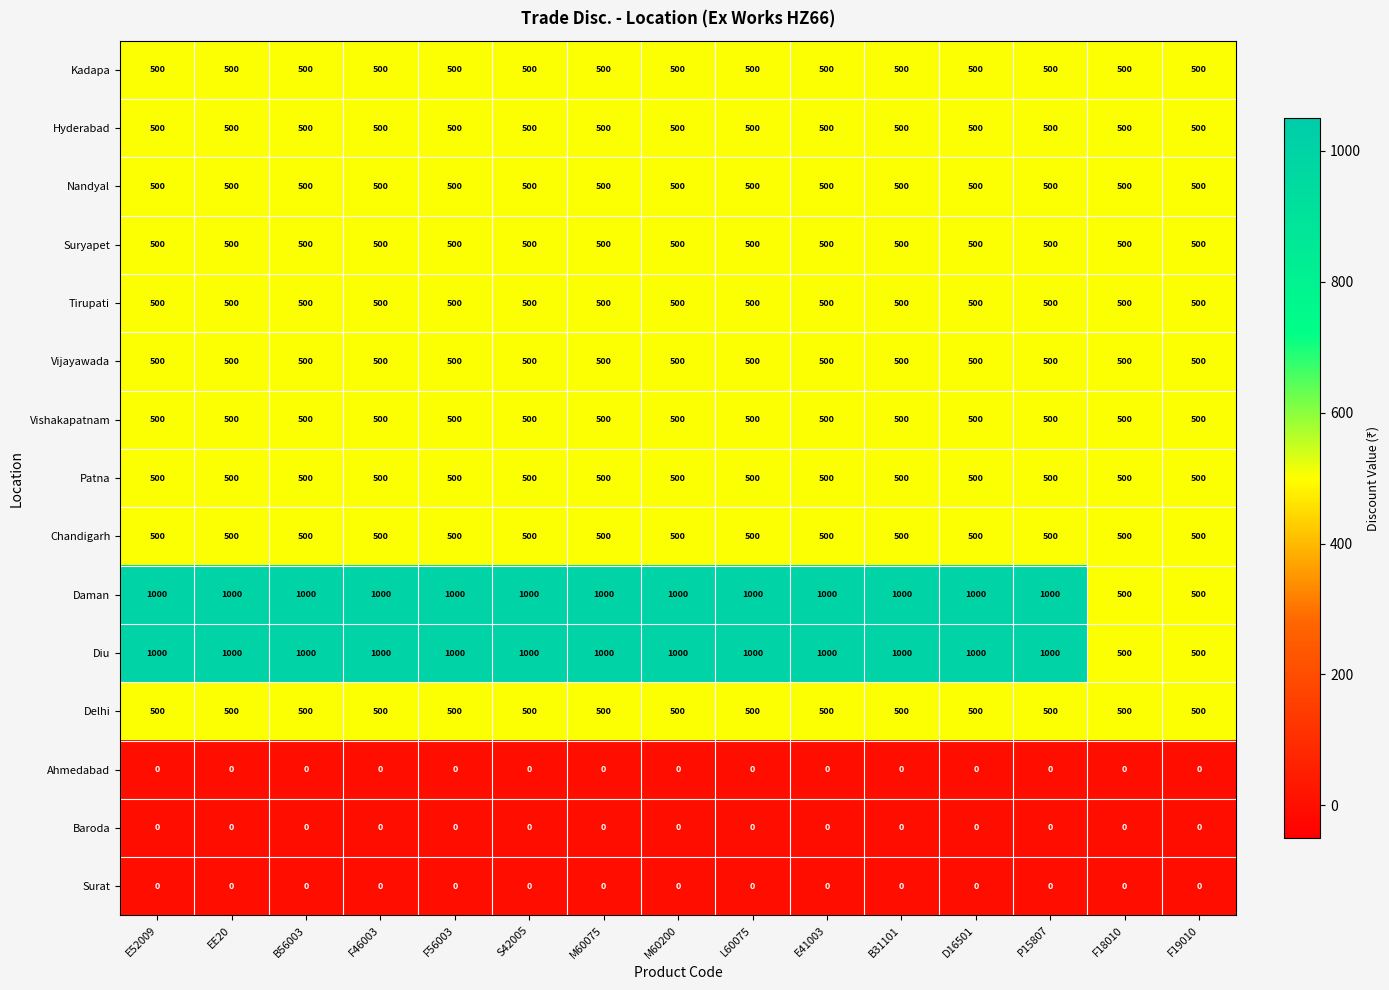

The Nandyal series shows 500 at S42005. True or false?

True